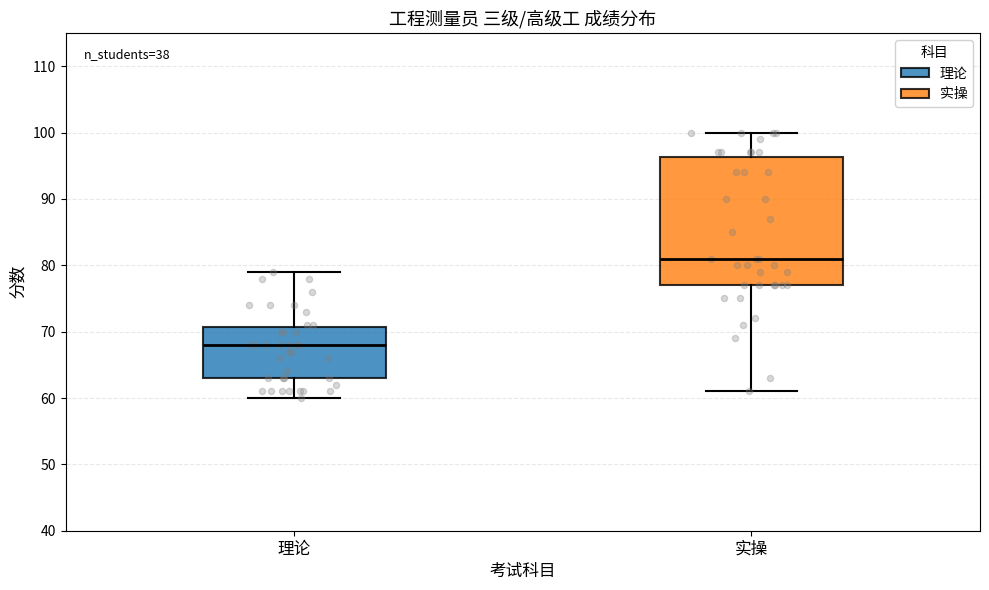

Reading left to right, transcribe this box plot: for each box, give where its median line is, the range the box spans, and where its two whiskers end, as read against the y-axis. The values are not printed on the chart, so give them approximately, as read against the axis.

理论: median 68, box 63 to 71, whiskers 60 to 79
实操: median 81, box 77 to 96, whiskers 61 to 100